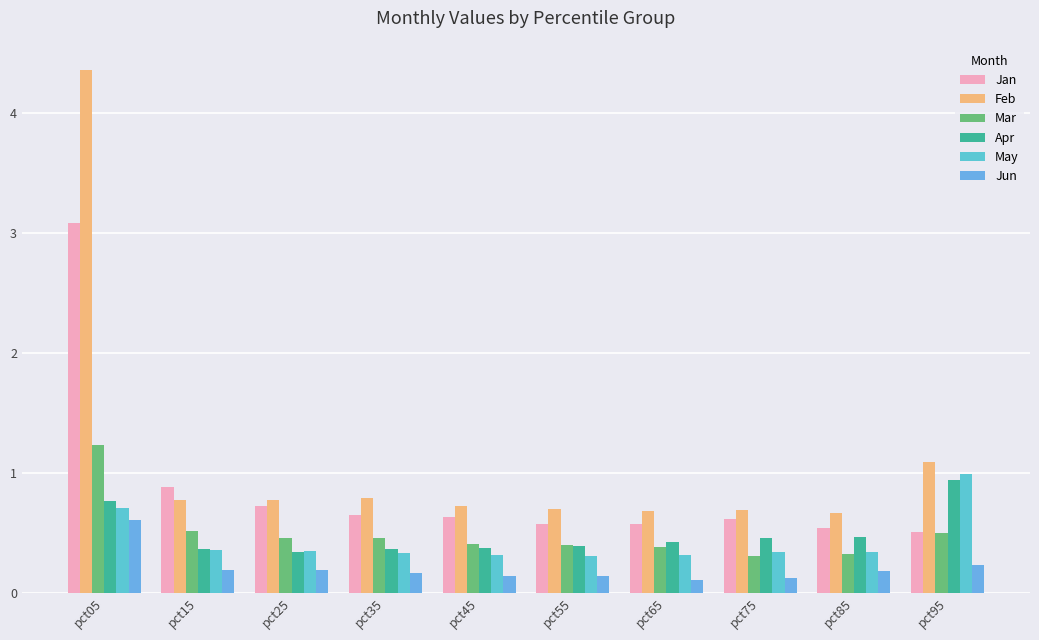

What is the approximate value of Jun at pct25?

0.2